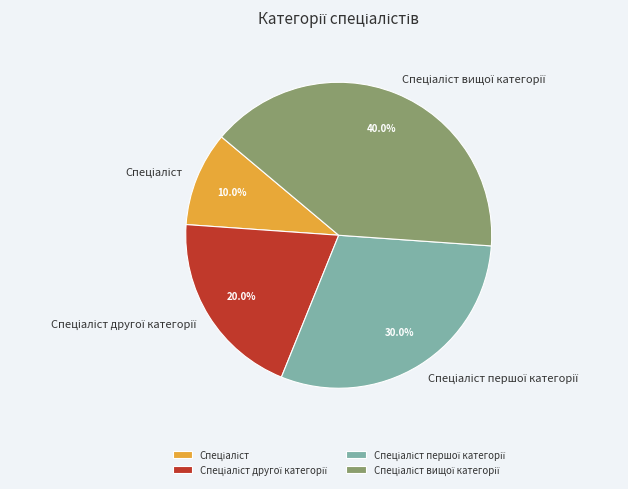

Does any single category account for the majority?

No